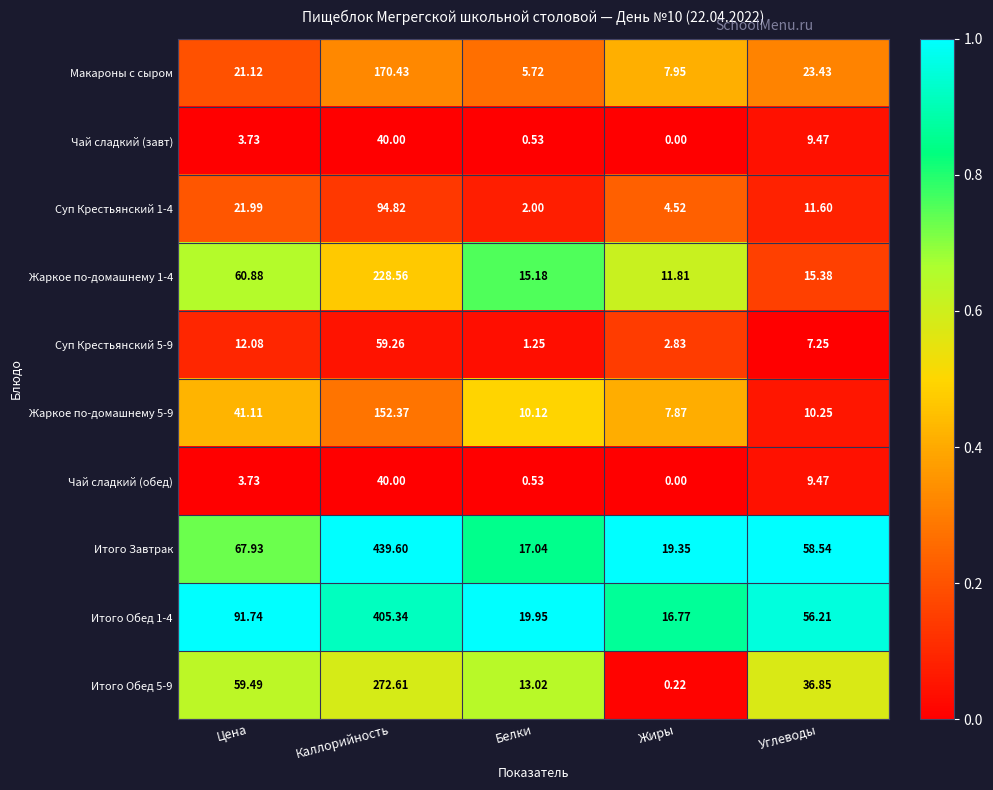

At which category is the sum across all series the highest?

Каллорийность